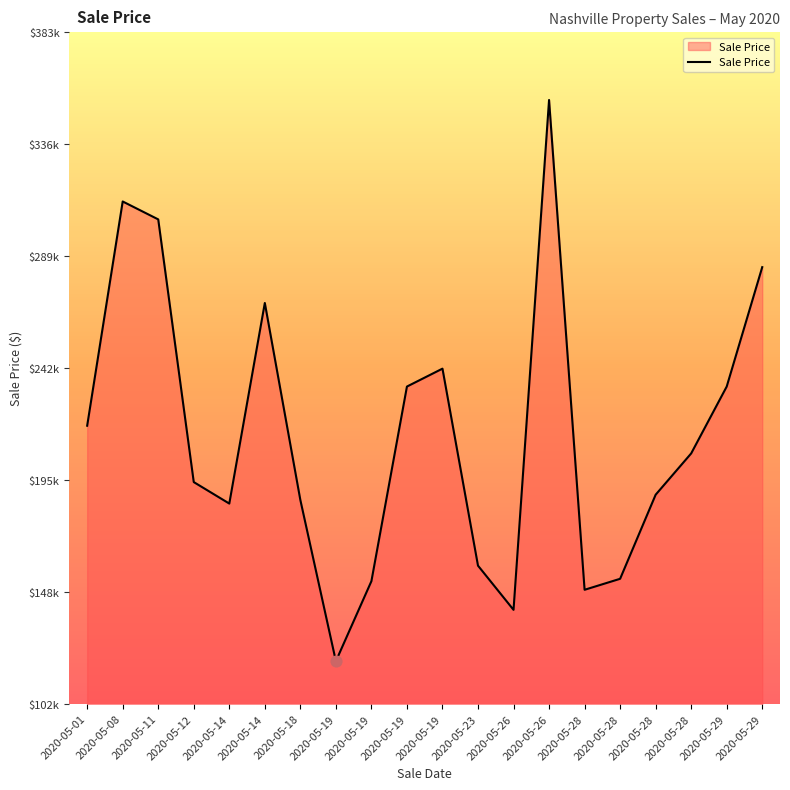

What is the change in value from 2020-05-08 to 2020-05-19?

-70000